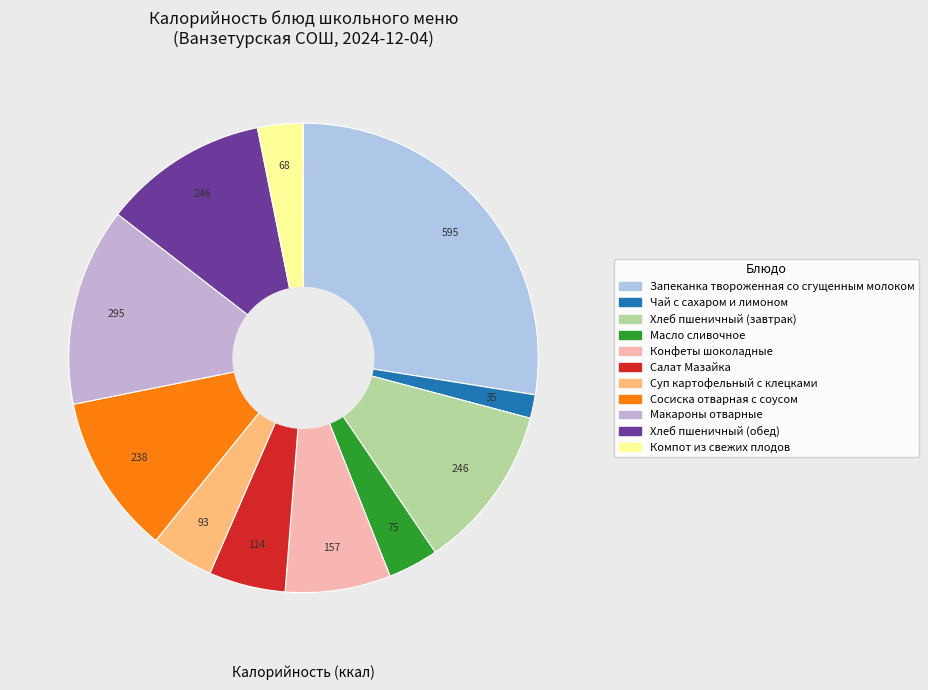

Combined, do Компот из свежих плодов and Хлеб пшеничный (завтрак) account for over 50%?

No